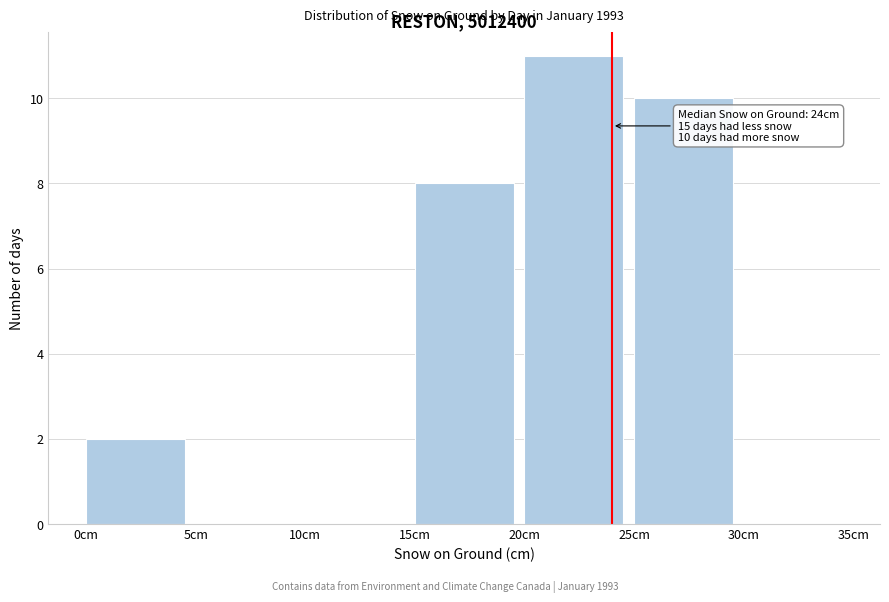

Which range on the x-axis has the tallest bar?

20 to 25